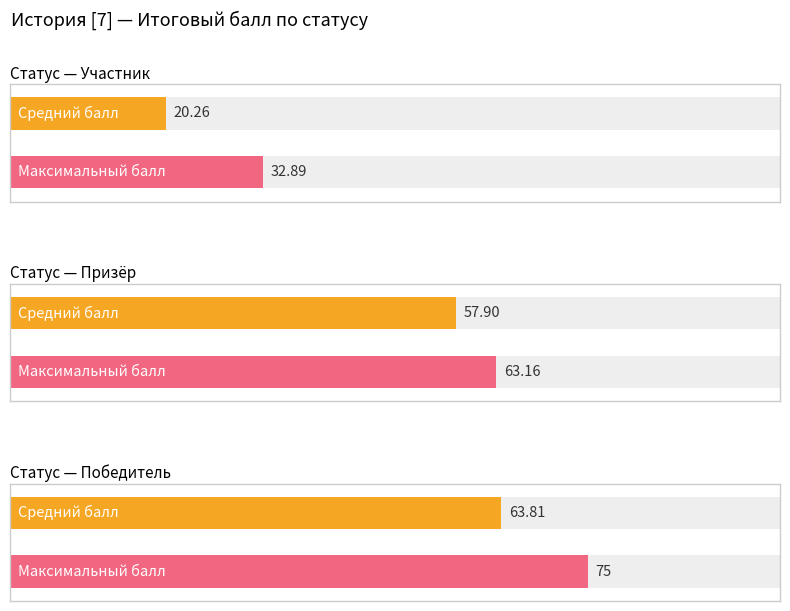

Are the bars grouped side by side (vs. stacked)?

Yes